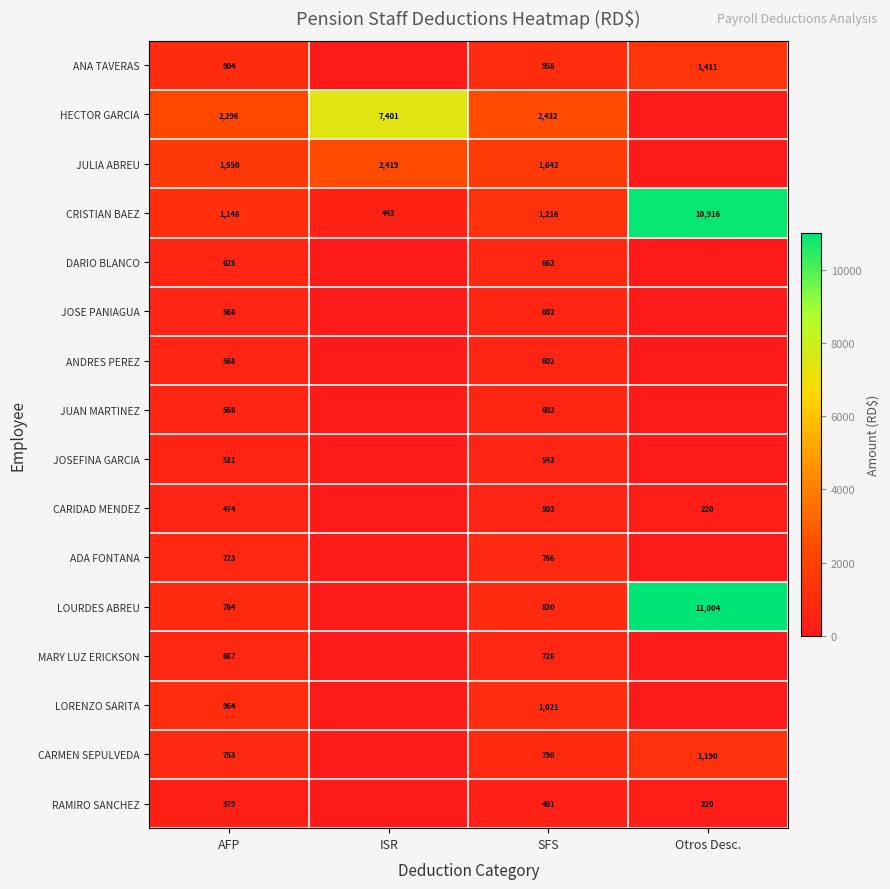

Count the number of data series in this chart.

16